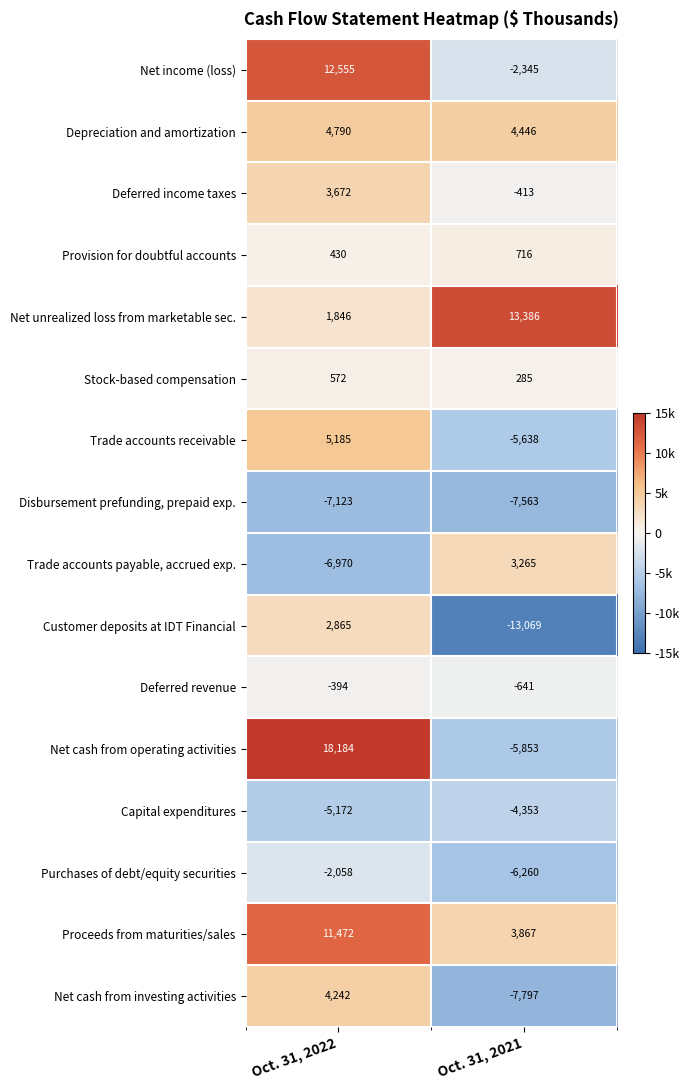

At Oct. 31, 2022, list the series in order from largest to smallest.

Net cash from operating activities, Net income (loss), Proceeds from maturities/sales, Trade accounts receivable, Depreciation and amortization, Net cash from investing activities, Deferred income taxes, Customer deposits at IDT Financial, Net unrealized loss from marketable sec., Stock-based compensation, Provision for doubtful accounts, Deferred revenue, Purchases of debt/equity securities, Capital expenditures, Trade accounts payable, accrued exp., Disbursement prefunding, prepaid exp.